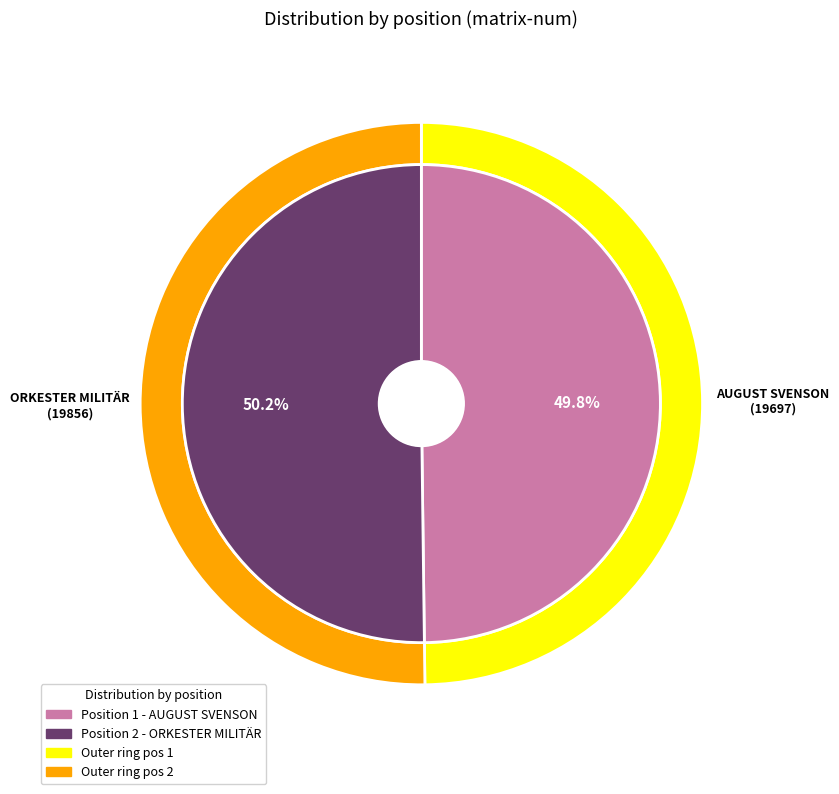

Rank the categories by value from highest to lowest.

2, 1